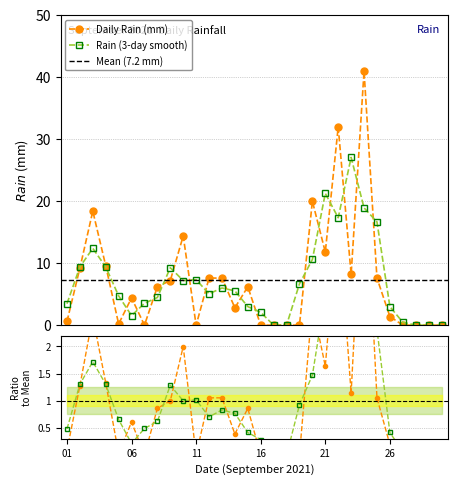

Where is the first local minimum?

2021-09-05